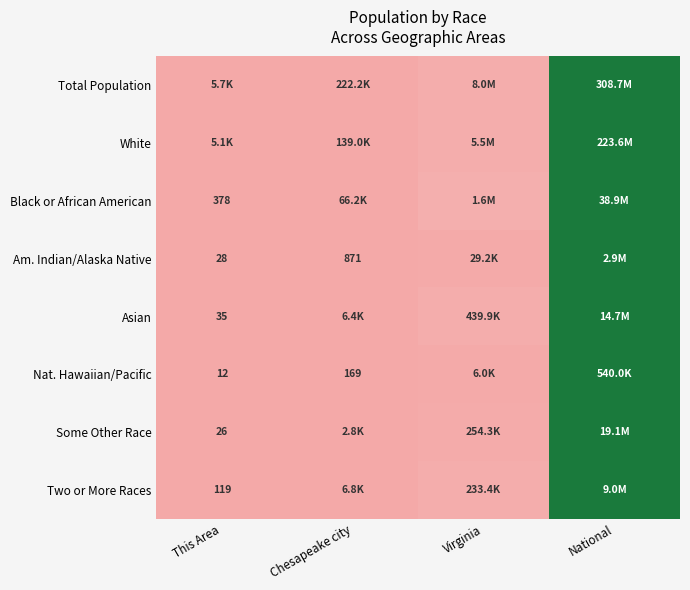

List the labels in order of Nat. Hawaiian/Pacific value, smallest first.

This Area, Chesapeake city, Virginia, National